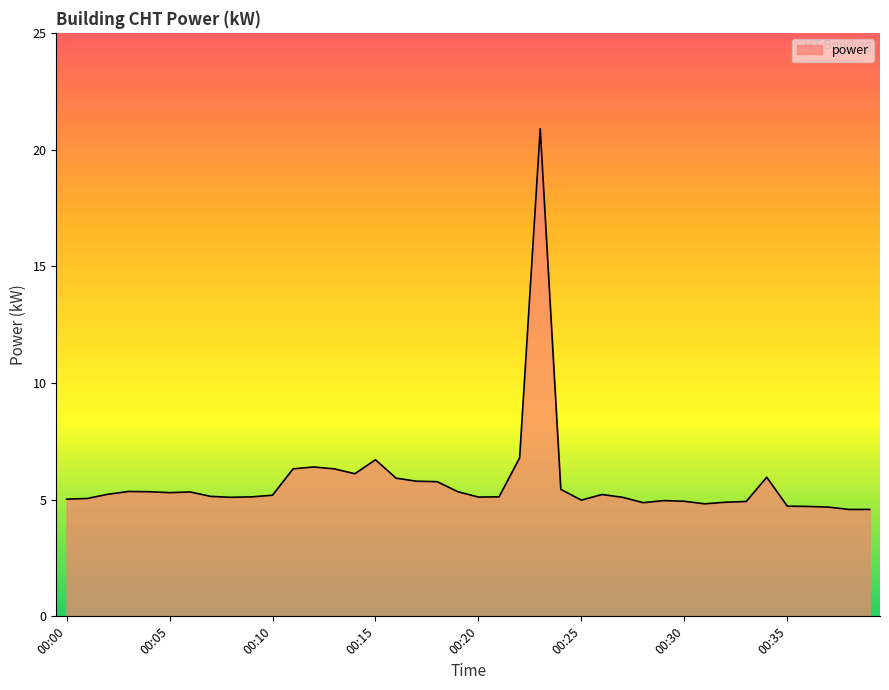

What is the greatest value displayed?

20.9